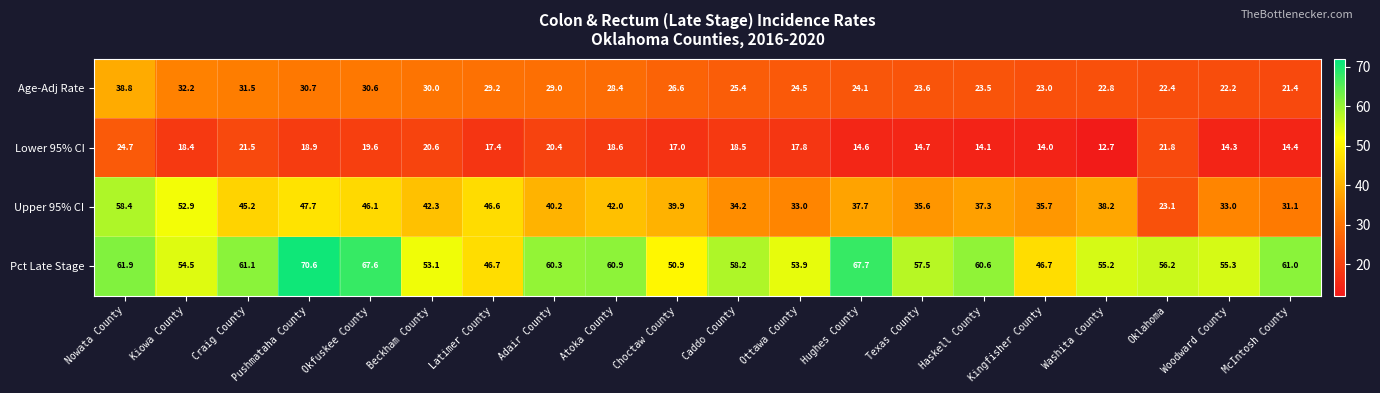

What value does the Upper 95% CI series have at Craig County?

45.2